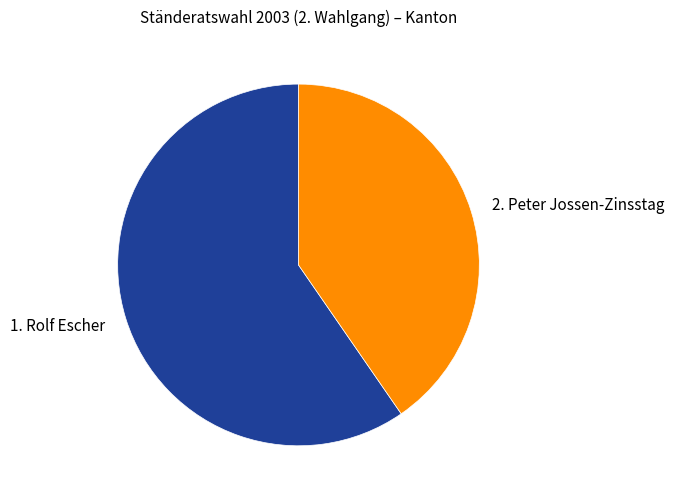

Rank the categories by value from highest to lowest.

1. Rolf Escher, 2. Peter Jossen-Zinsstag